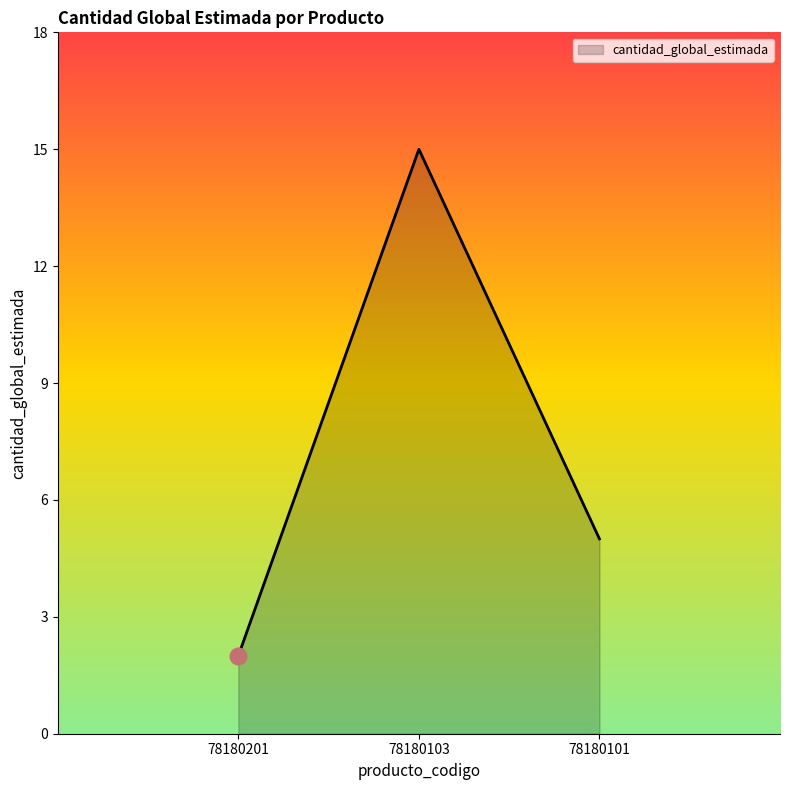

Where is the data nearest to the value 8?

78180101